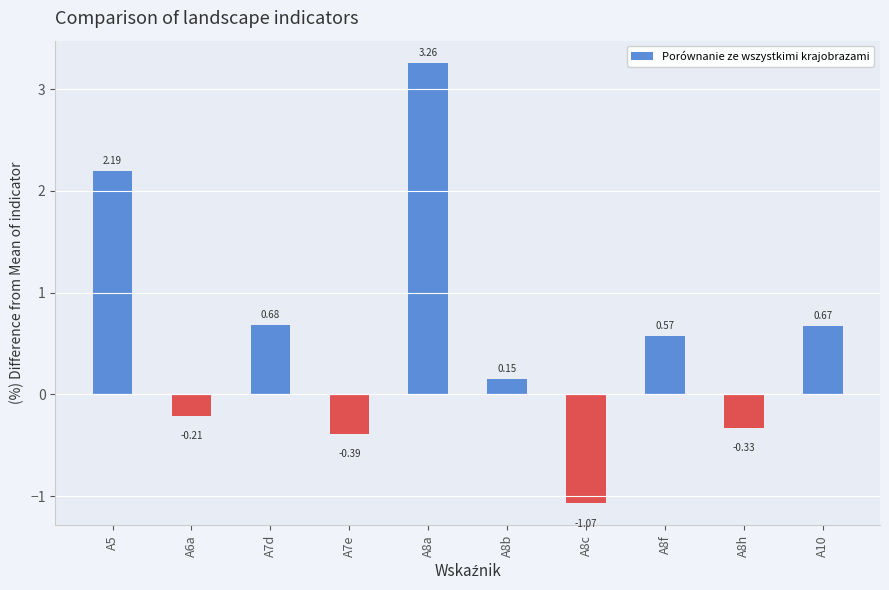

List the labels in order of value, smallest first.

A8c, A7e, A8h, A6a, A8b, A8f, A10, A7d, A5, A8a